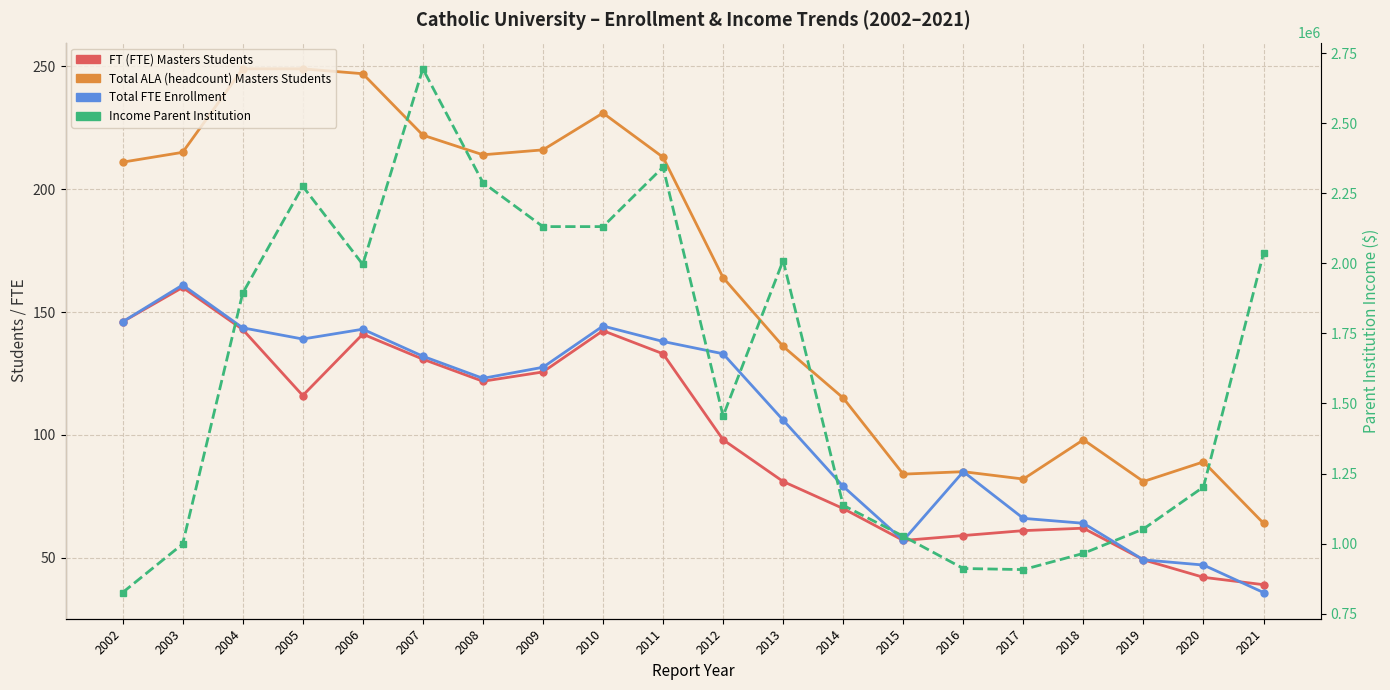

How many intersections are there between FT (FTE) Masters Students and Total FTE Enrollment?

1